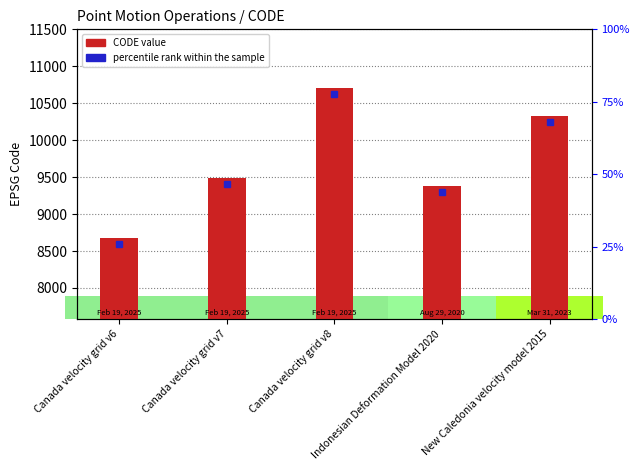

Count the number of values greater than 9483.

2